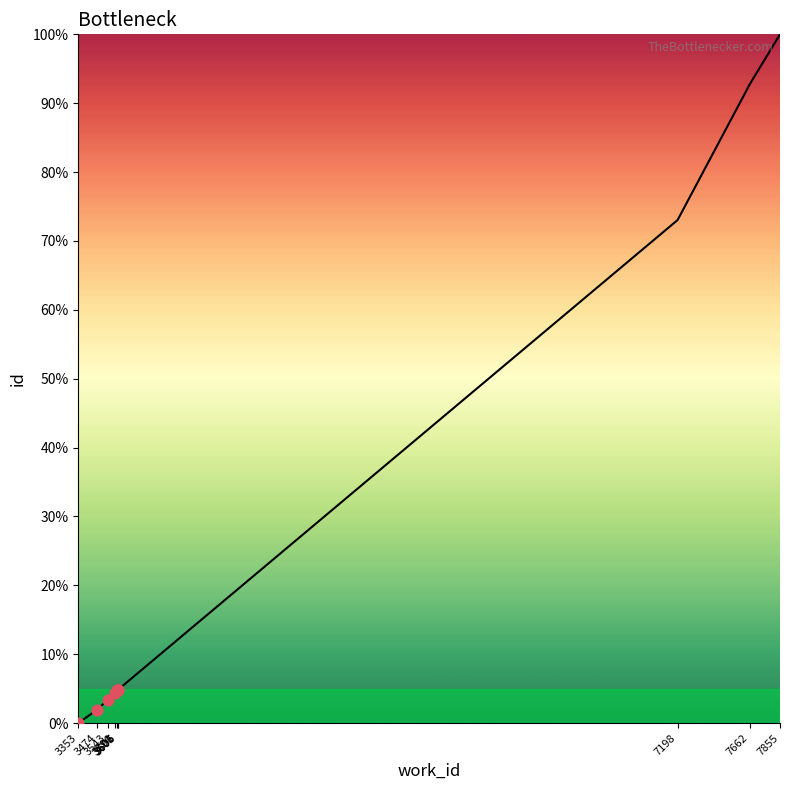

What is the ratio of the value at 3590 to the value at 3543?

1.3